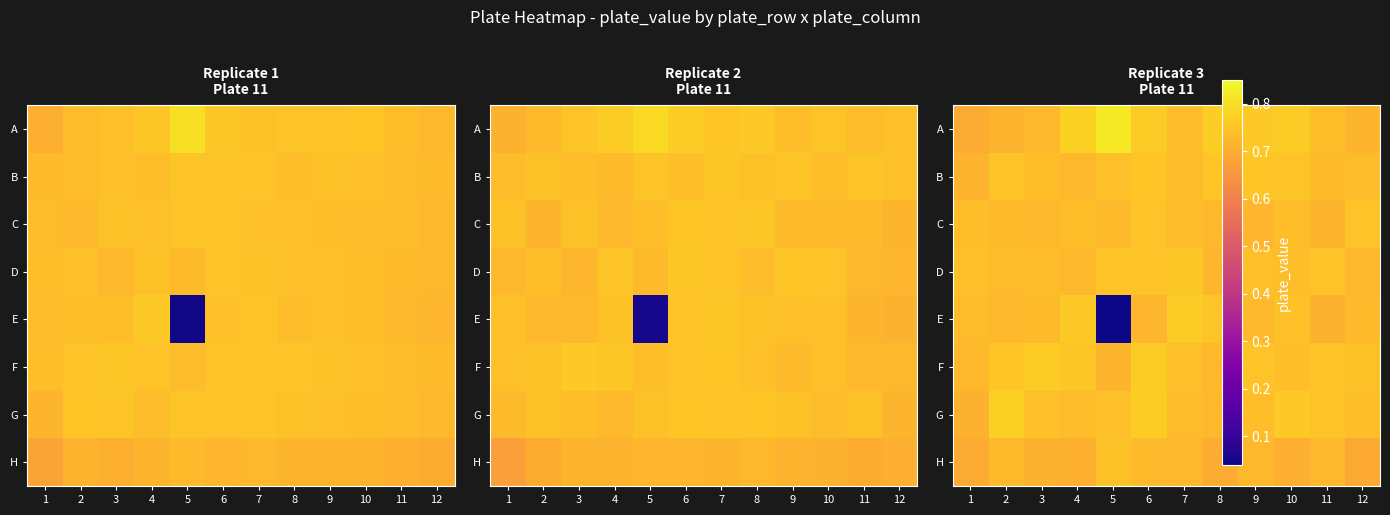

Read the C value at 7.

0.7